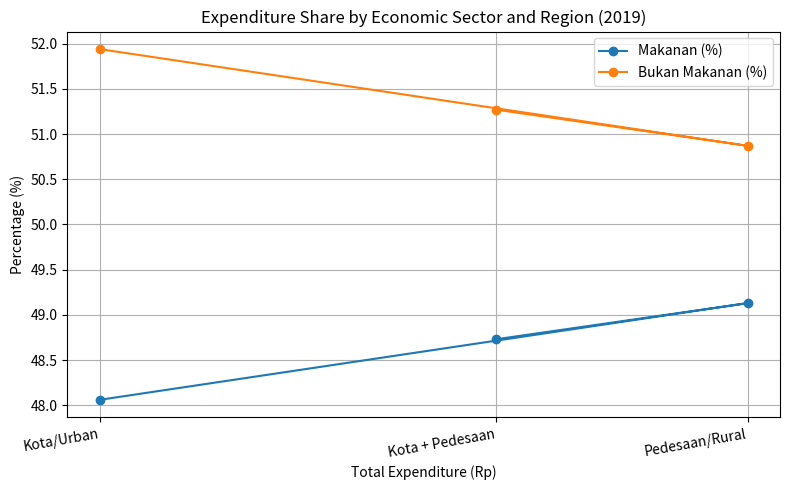

What is the average value of the Makanan (%) series?

48.6